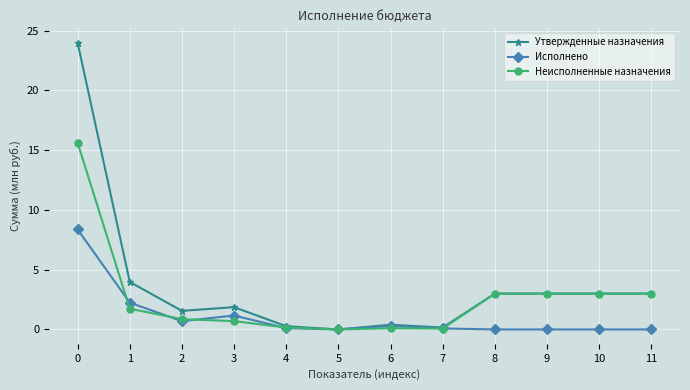

Which series has the largest range (max minus min)?

Утвержденные назначения